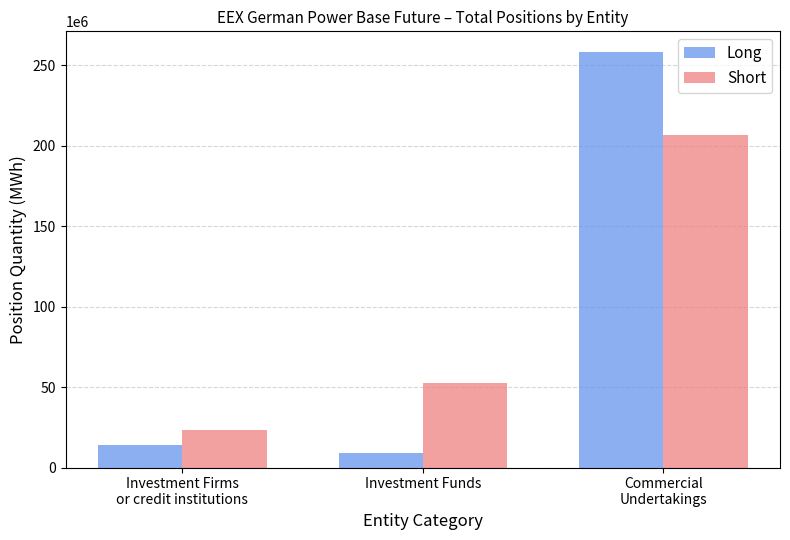

Is the value of Long at Investment Firms
or credit institutions greater than the value of Short at Commercial
Undertakings?

No